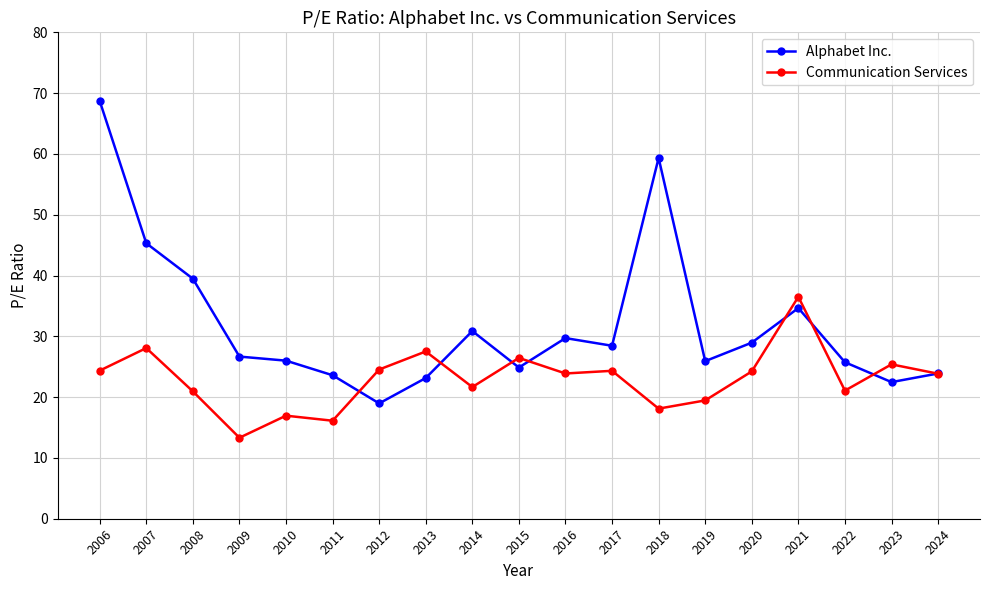

The value of Alphabet Inc. at 2024 is 23.9. True or false?

True